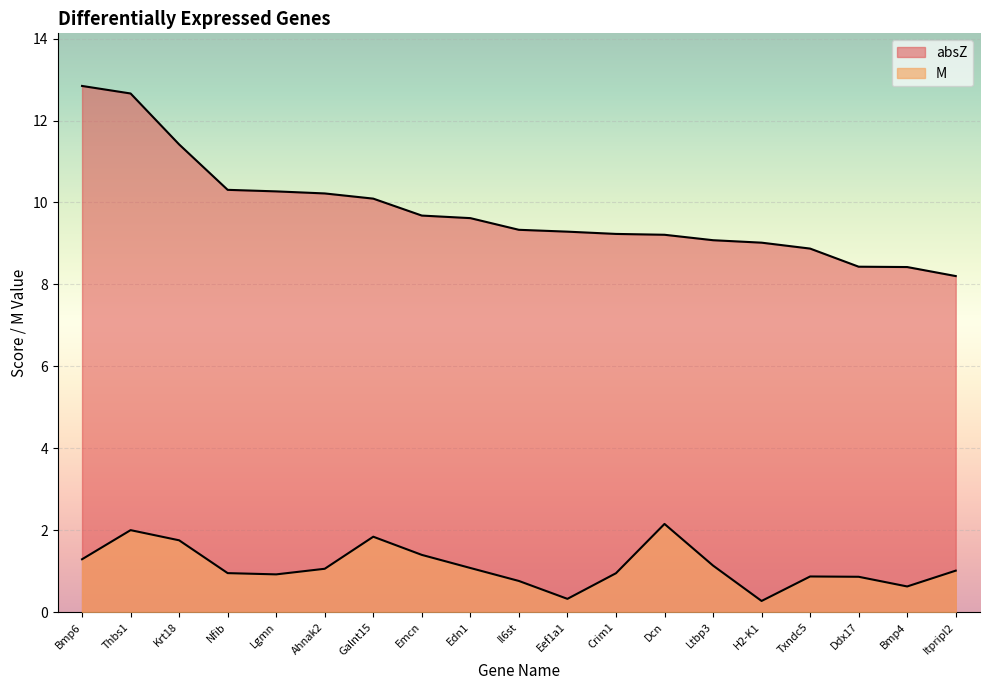

True or false: M has a value of 2.0 at Thbs1.

True